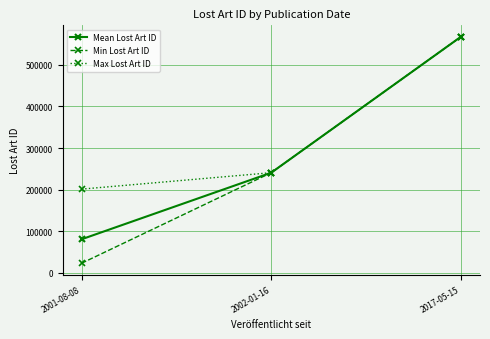

True or false: Max Lost Art ID has a value of 201223.0 at 2001-08-08.

True